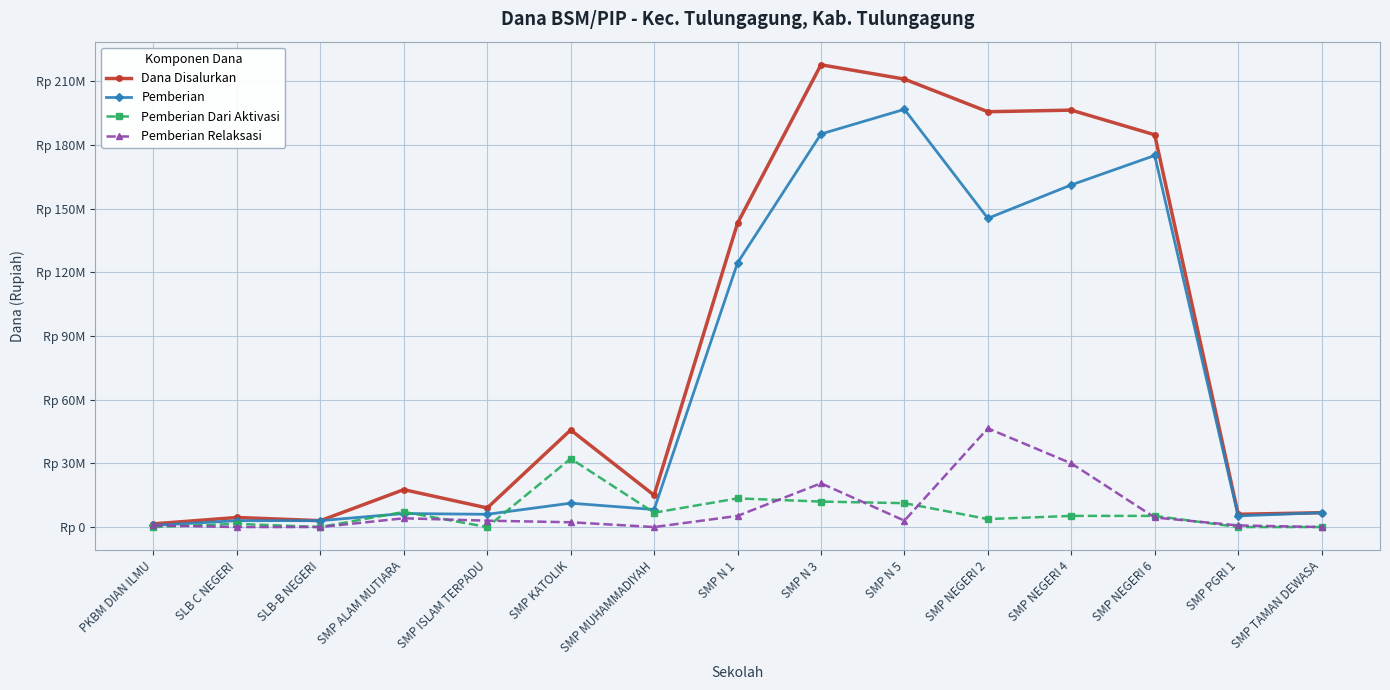

Reading right to left, transcribe all the data shown in this chart.

Dana Disalurkan: SMP TAMAN DEWASA=6750000	SMP PGRI 1=6000000	SMP NEGERI 6=184875000	SMP NEGERI 4=196500000	SMP NEGERI 2=195750000	SMP N 5=211125000	SMP N 3=217875000	SMP N 1=143250000	SMP MUHAMMADIYAH=15000000	SMP KATOLIK=45750000	SMP ISLAM TERPADU=9000000	SMP ALAM MUTIARA=17625000	SLB-B NEGERI=3000000	SLB C NEGERI=4500000	PKBM DIAN ILMU=1500000
Pemberian: SMP TAMAN DEWASA=6750000	SMP PGRI 1=5250000	SMP NEGERI 6=175125000	SMP NEGERI 4=161250000	SMP NEGERI 2=145500000	SMP N 5=196875000	SMP N 3=185250000	SMP N 1=124500000	SMP MUHAMMADIYAH=8250000	SMP KATOLIK=11250000	SMP ISLAM TERPADU=6000000	SMP ALAM MUTIARA=6375000	SLB-B NEGERI=3000000	SLB C NEGERI=3000000	PKBM DIAN ILMU=750000
Pemberian Dari Aktivasi: SMP TAMAN DEWASA=0	SMP PGRI 1=0	SMP NEGERI 6=5250000	SMP NEGERI 4=5250000	SMP NEGERI 2=3750000	SMP N 5=11250000	SMP N 3=12000000	SMP N 1=13500000	SMP MUHAMMADIYAH=6750000	SMP KATOLIK=32250000	SMP ISLAM TERPADU=0	SMP ALAM MUTIARA=7125000	SLB-B NEGERI=0	SLB C NEGERI=1500000	PKBM DIAN ILMU=0
Pemberian Relaksasi: SMP TAMAN DEWASA=0	SMP PGRI 1=750000	SMP NEGERI 6=4500000	SMP NEGERI 4=30000000	SMP NEGERI 2=46500000	SMP N 5=3000000	SMP N 3=20625000	SMP N 1=5250000	SMP MUHAMMADIYAH=0	SMP KATOLIK=2250000	SMP ISLAM TERPADU=3000000	SMP ALAM MUTIARA=4125000	SLB-B NEGERI=0	SLB C NEGERI=0	PKBM DIAN ILMU=750000